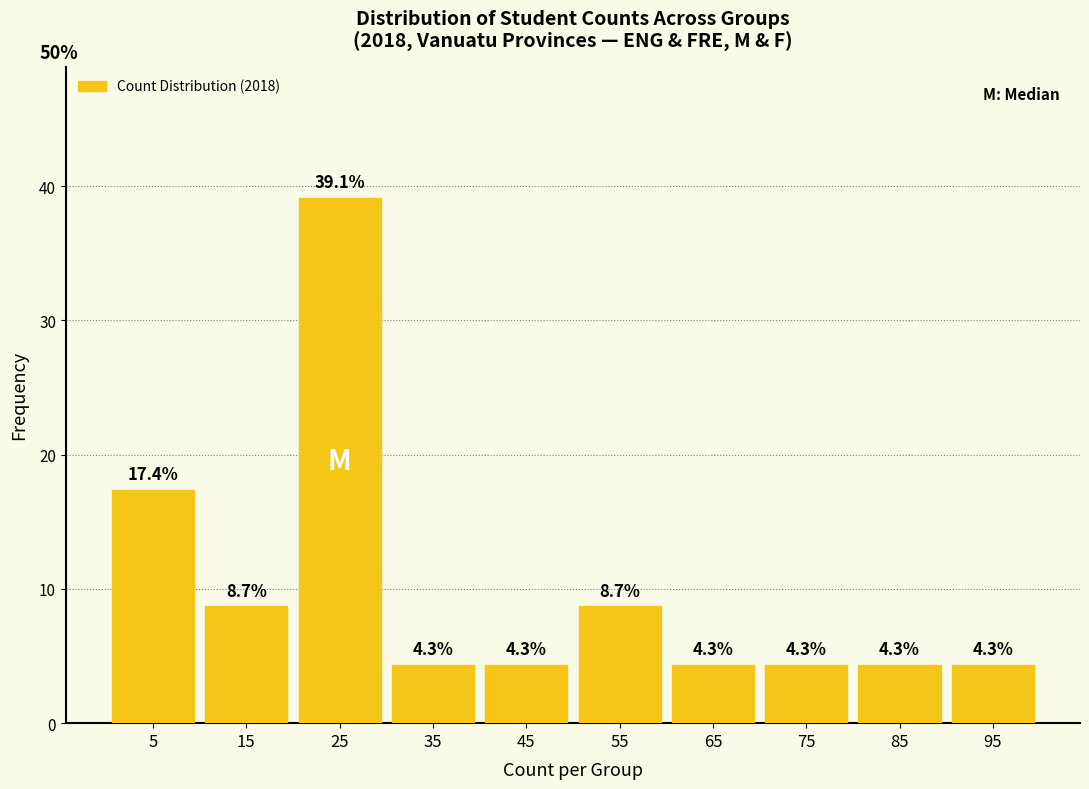

What is the height of the bar covering 40 to 50 on the x-axis?

4.3